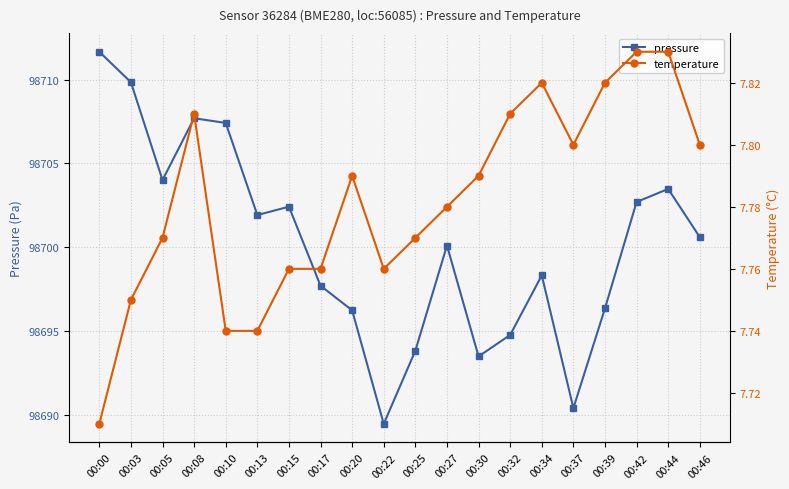

At which category does pressure reach its first local peak?

00:08